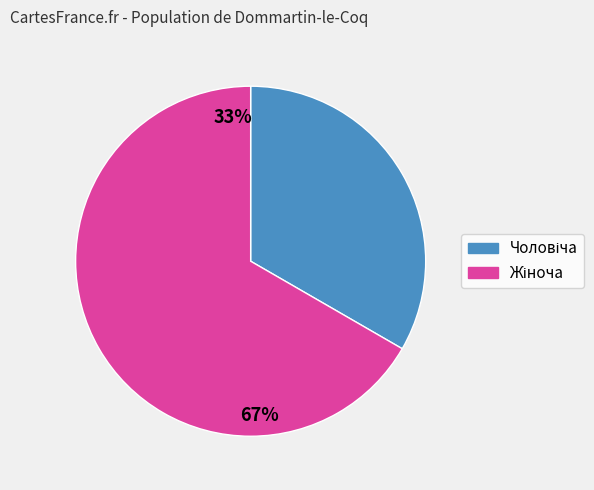

What portion of the pie excludes Чоловіча?

66.7%